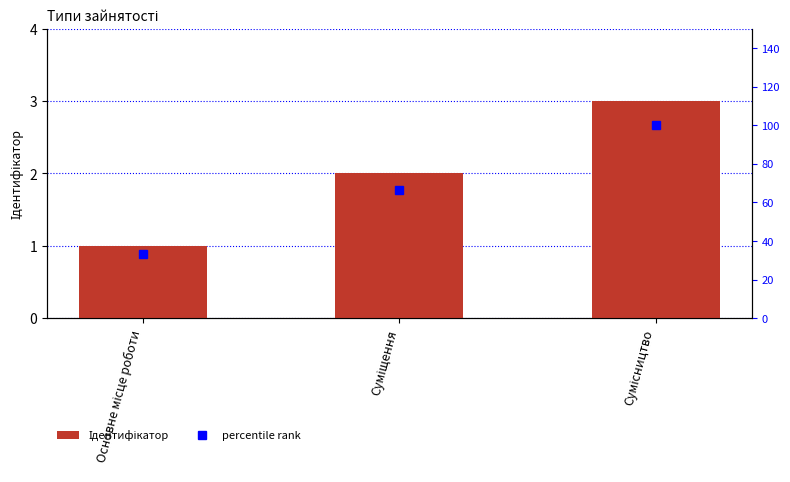

What are all the series names shown in the legend?

Ідентифікатор, percentile rank